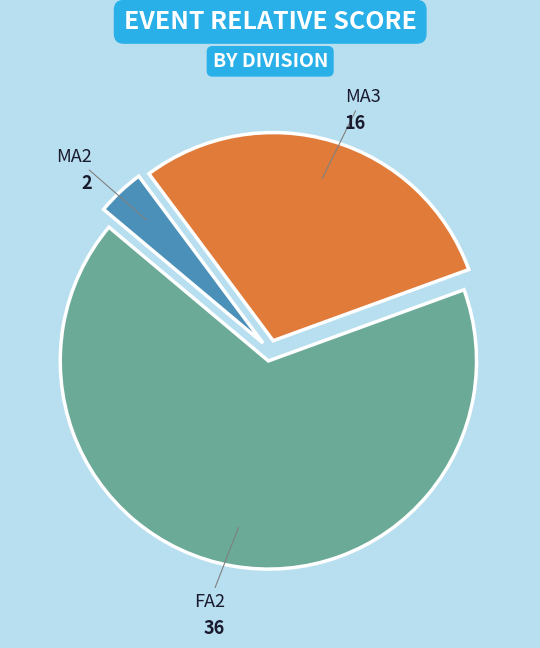

Which slice represents more than half of the pie?

FA2